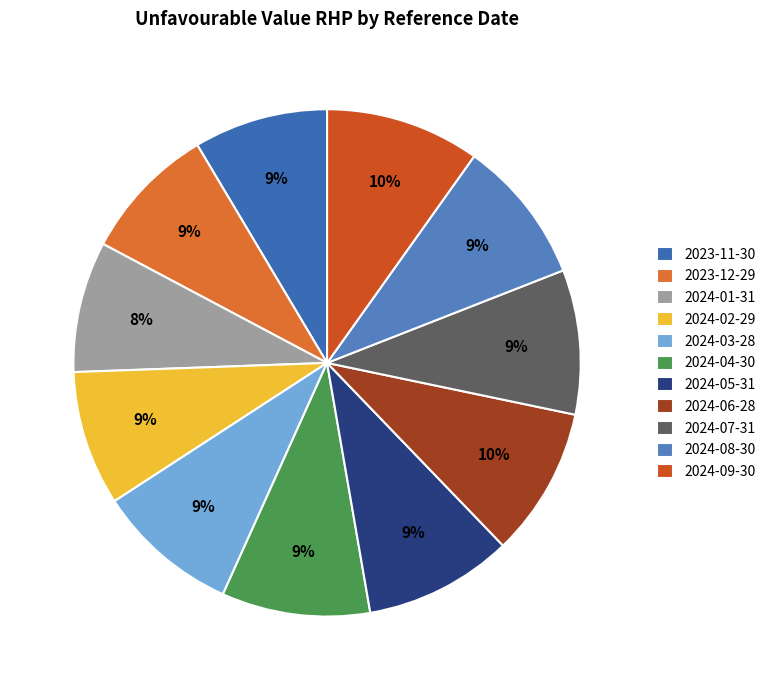

How many segments does this pie chart have?

11